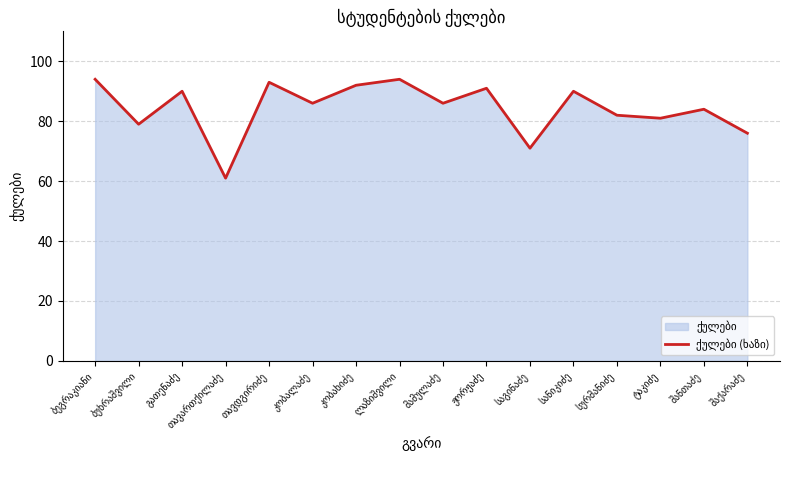

How many series are shown in this chart?

1